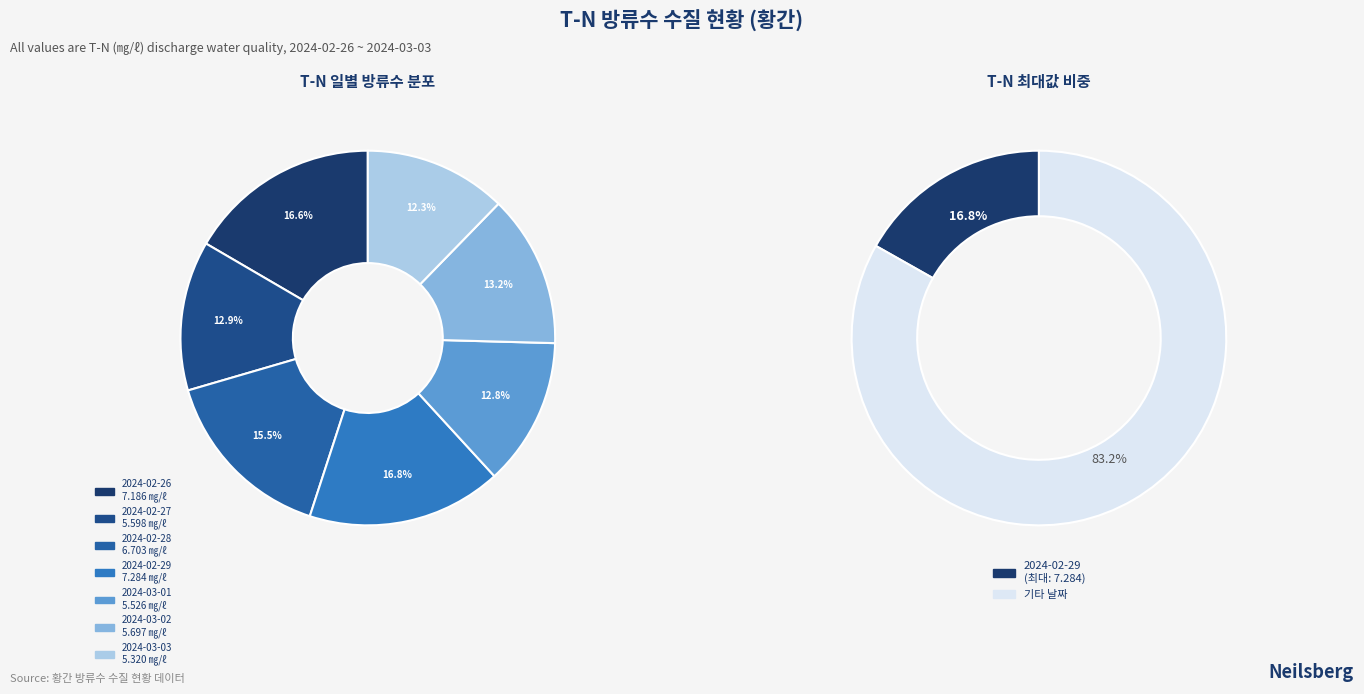

What is the change in value from 2024-02-27 to 2024-03-01?

-0.1